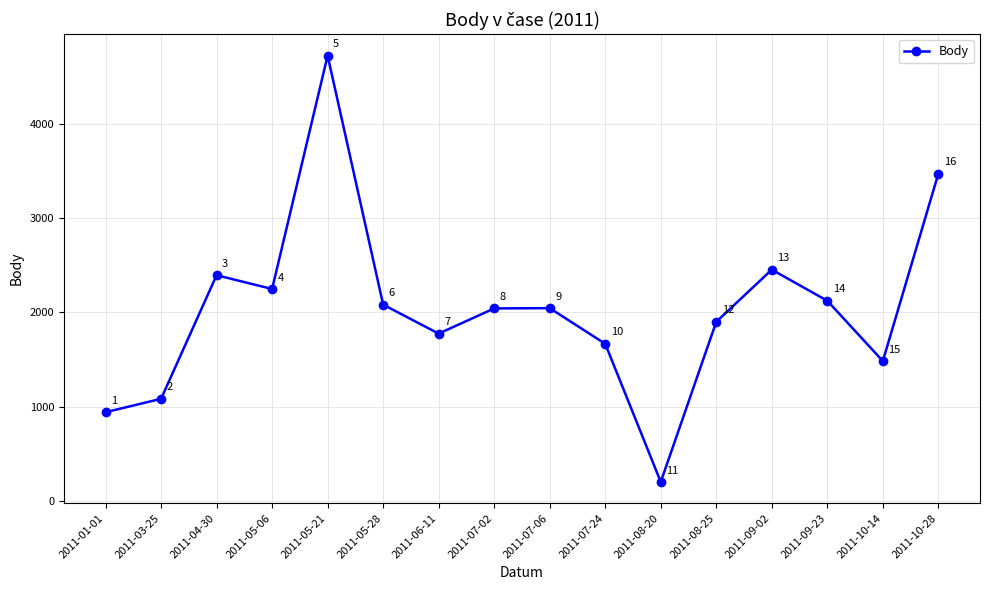

What is the minimum value shown in the chart?

202